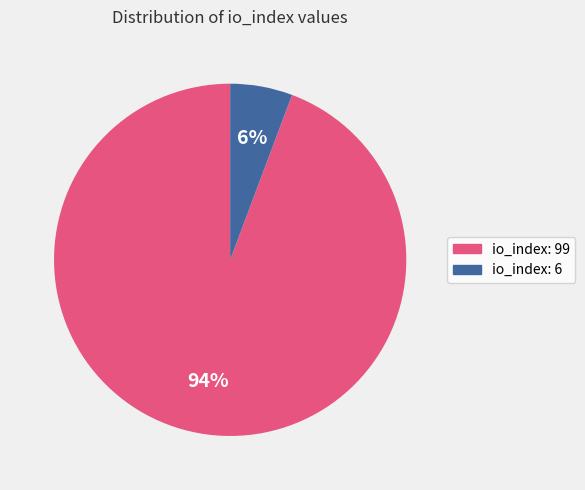

To the nearest percent, what is the average slice percentage?

50%